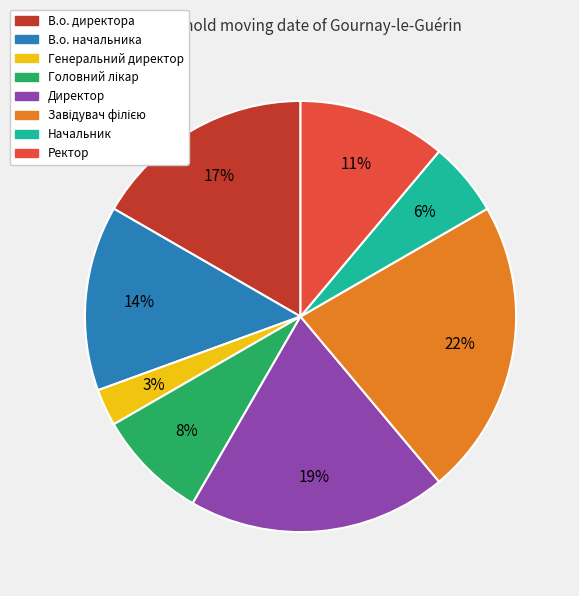

Is there any slice that represents more than half of the pie?

No